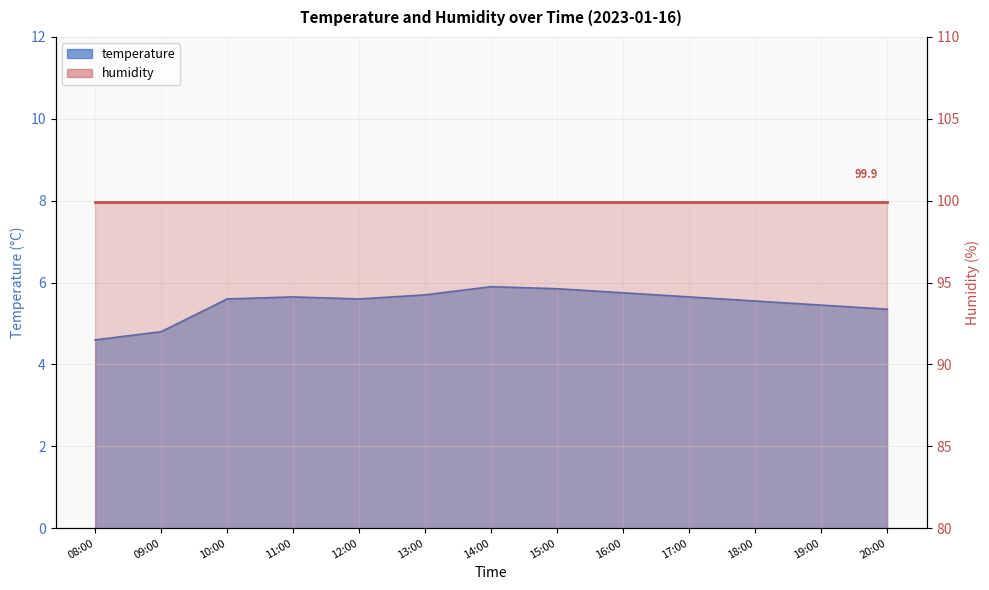

What is the difference between the maximum and second lowest values?

1.1